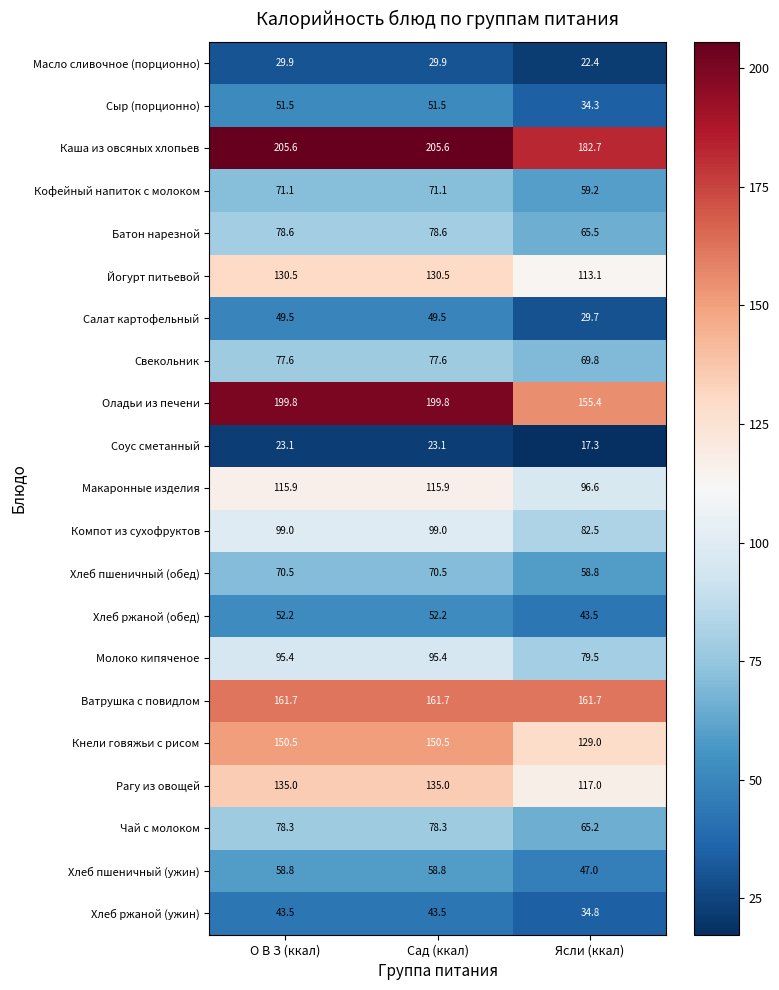

The value of Масло сливочное (порционно) at О В З (ккал) is 39.4. True or false?

False